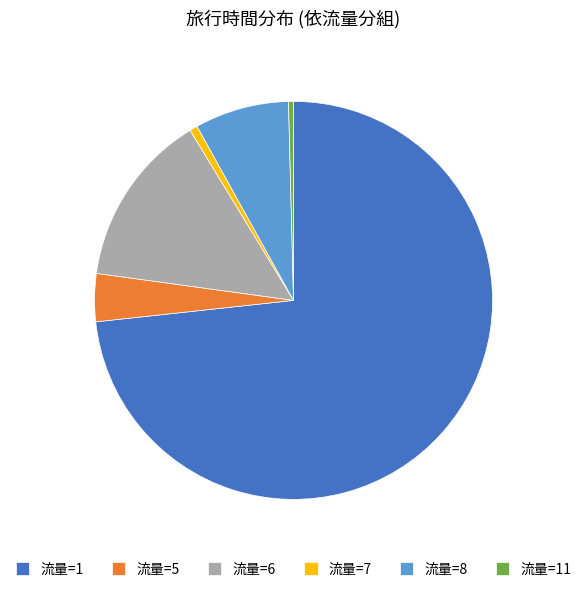

Is it true that 流量=6 is 14% of the pie?

True